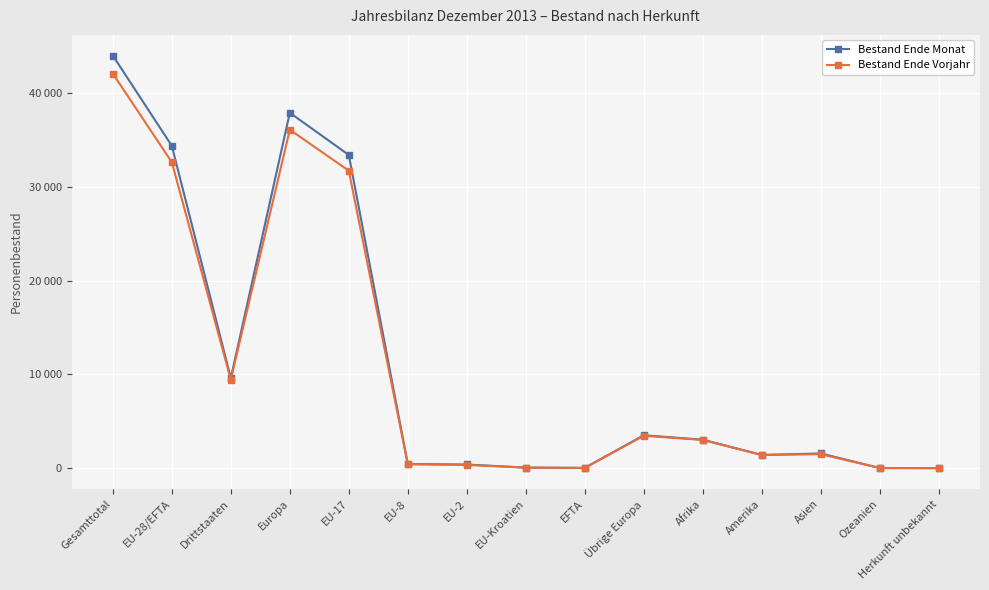

Which series ends up on top after the final intersection of Bestand Ende Vorjahr and Bestand Ende Monat?

Bestand Ende Monat